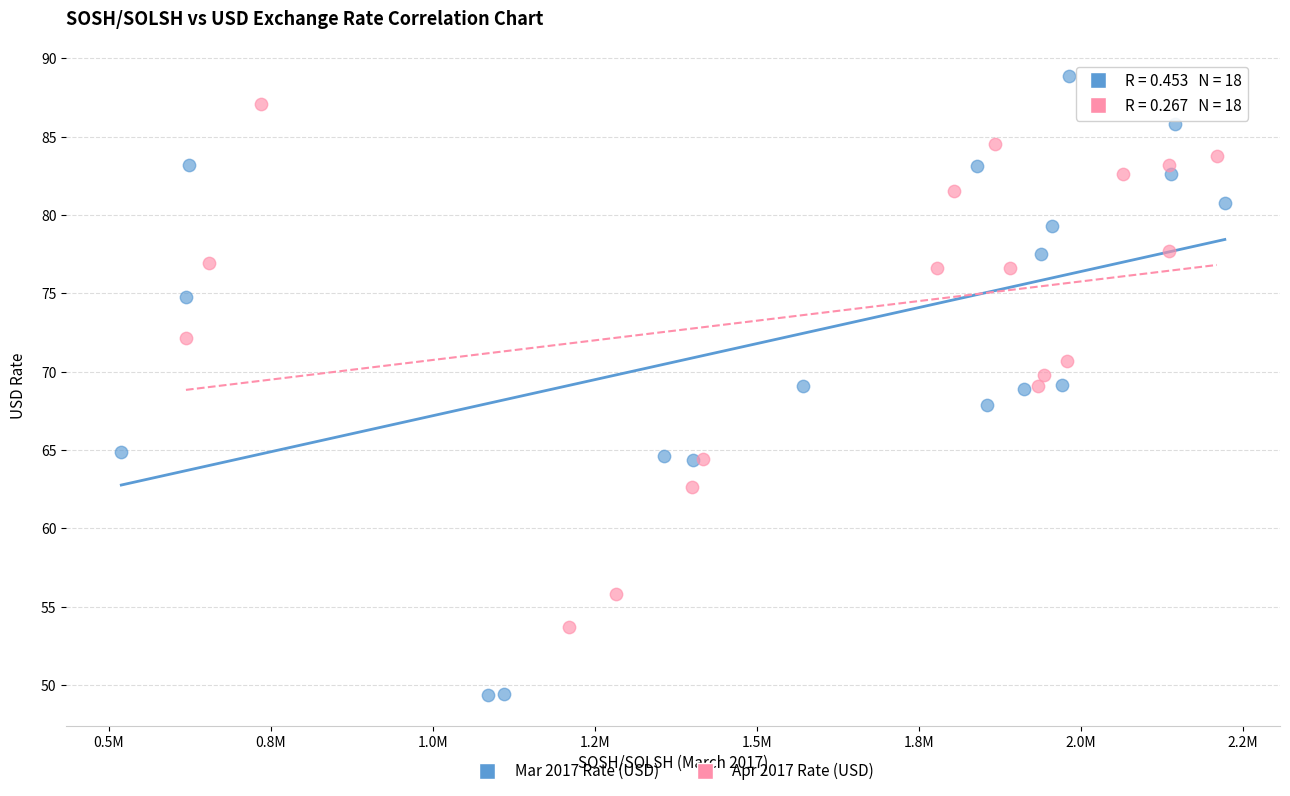

Which series reaches the maximum Y coordinate?

Mar 2017 Rate (USD)